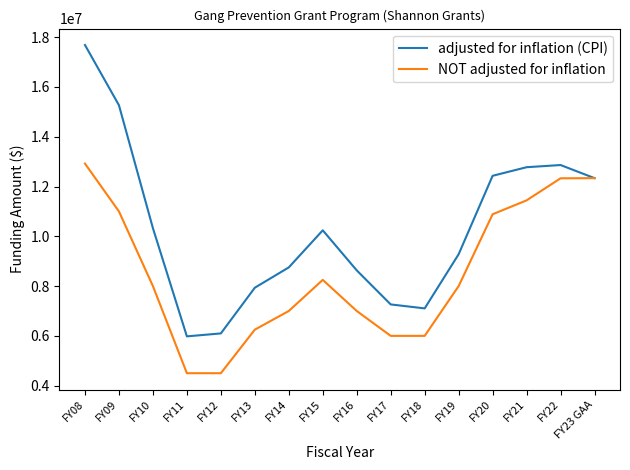

Which series has the largest range (max minus min)?

adjusted for inflation (CPI)